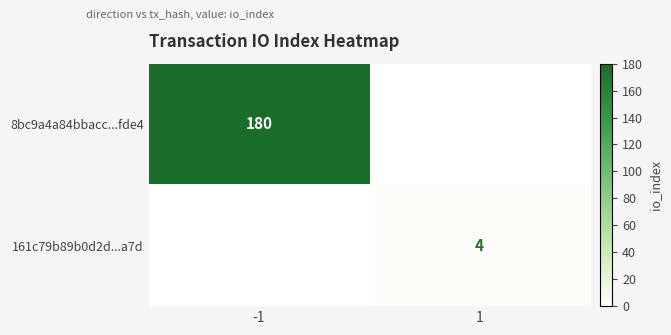

True or false: 161c79b89b0d2d...a7d has a value of 4 at 1.

True